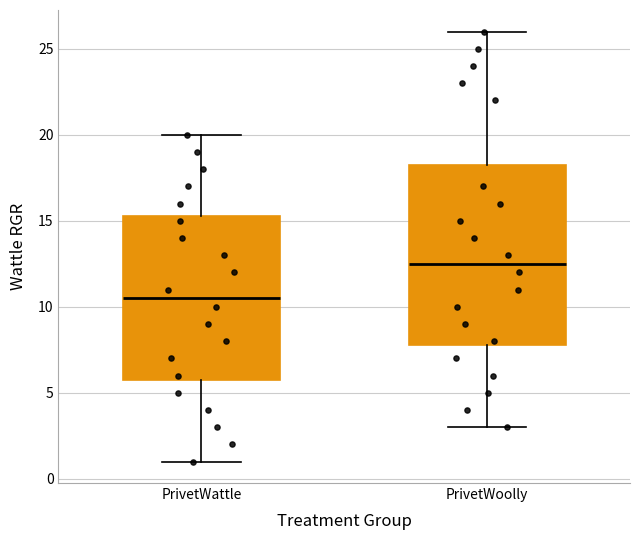

Where does the upper whisker of the box for PrivetWattle end on the y-axis? The values are not printed on the chart, so give them approximately, as read against the axis.

20.0